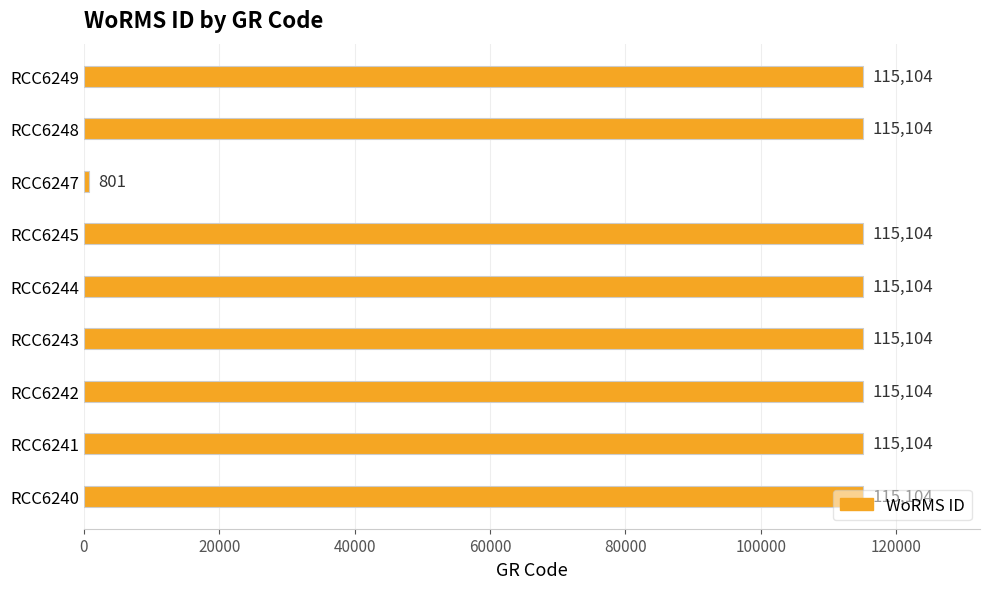

What is the difference between the maximum and minimum values?

114303